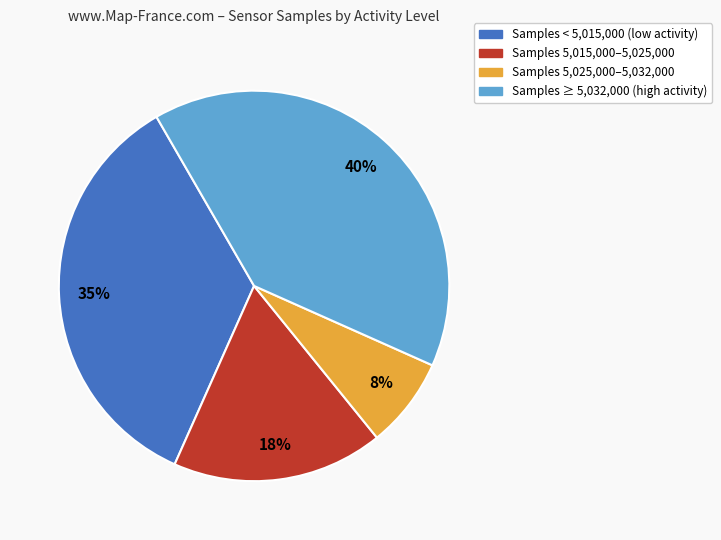

Is there a majority slice in this chart?

No